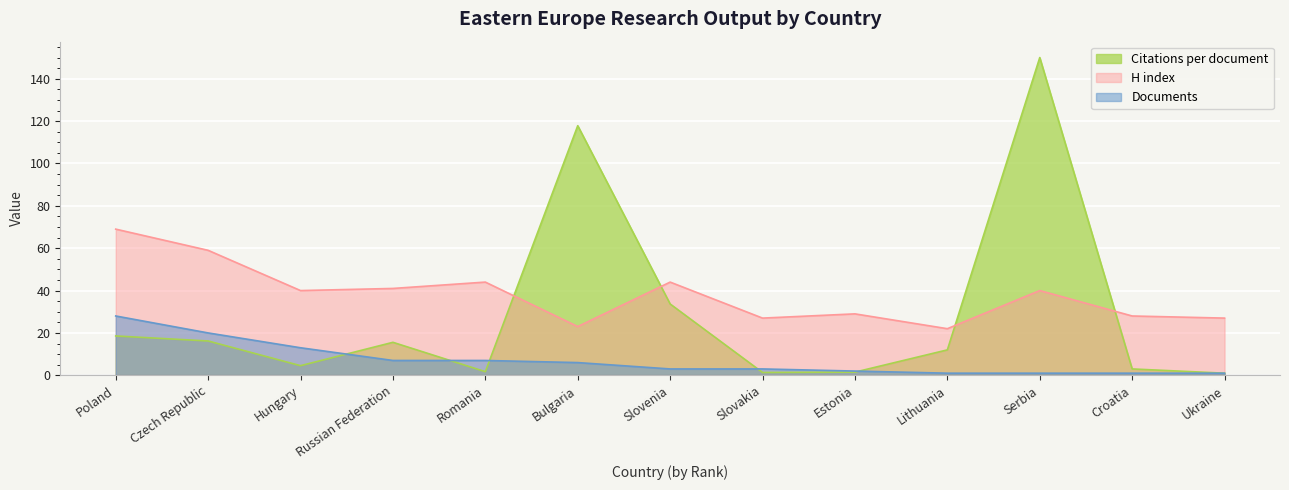

Reading right to left, transcribe all the data shown in this chart.

Citations per document: Ukraine=1.0	Croatia=3.0	Serbia=150.0	Lithuania=12.0	Estonia=1.5	Slovakia=1.3	Slovenia=33.7	Bulgaria=117.8	Romania=1.7	Russian Federation=15.6	Hungary=4.5	Czech Republic=16.2	Poland=18.6
H index: Ukraine=27.0	Croatia=28.0	Serbia=40.0	Lithuania=22.0	Estonia=29.0	Slovakia=27.0	Slovenia=44.0	Bulgaria=23.0	Romania=44.0	Russian Federation=41.0	Hungary=40.0	Czech Republic=59.0	Poland=69.0
Documents: Ukraine=1.0	Croatia=1.0	Serbia=1.0	Lithuania=1.0	Estonia=2.0	Slovakia=3.0	Slovenia=3.0	Bulgaria=6.0	Romania=7.0	Russian Federation=7.0	Hungary=13.0	Czech Republic=20.0	Poland=28.0